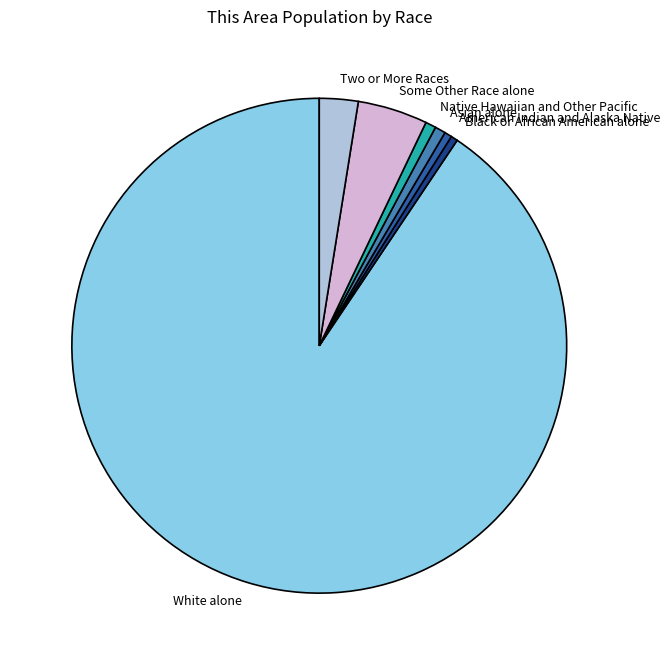

Which slice represents more than half of the pie?

White alone